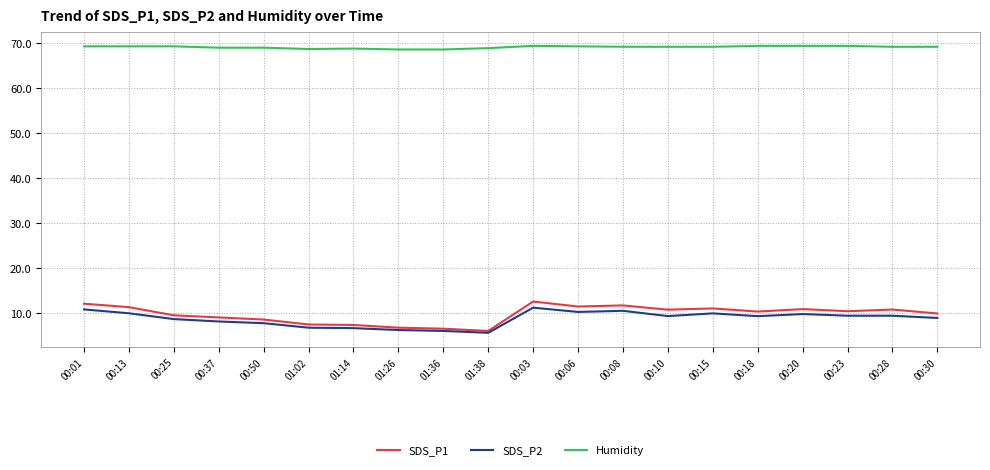

Count the number of data series in this chart.

3